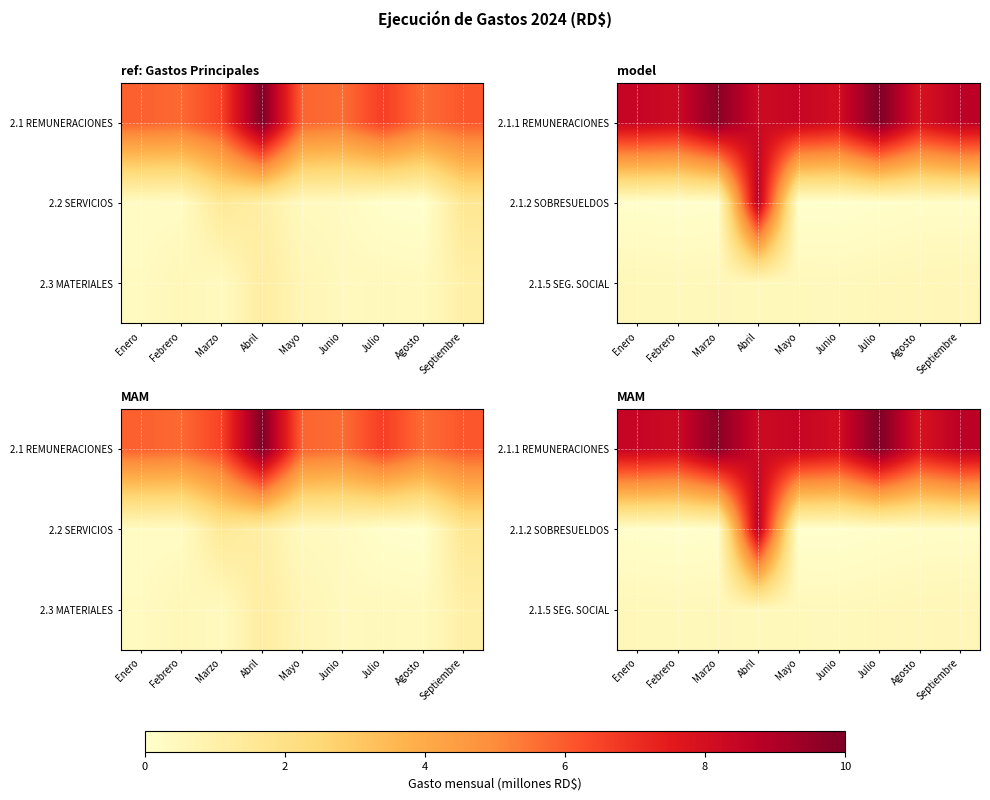

Which series has the largest range (max minus min)?

2.1.2 SOBRESUELDOS